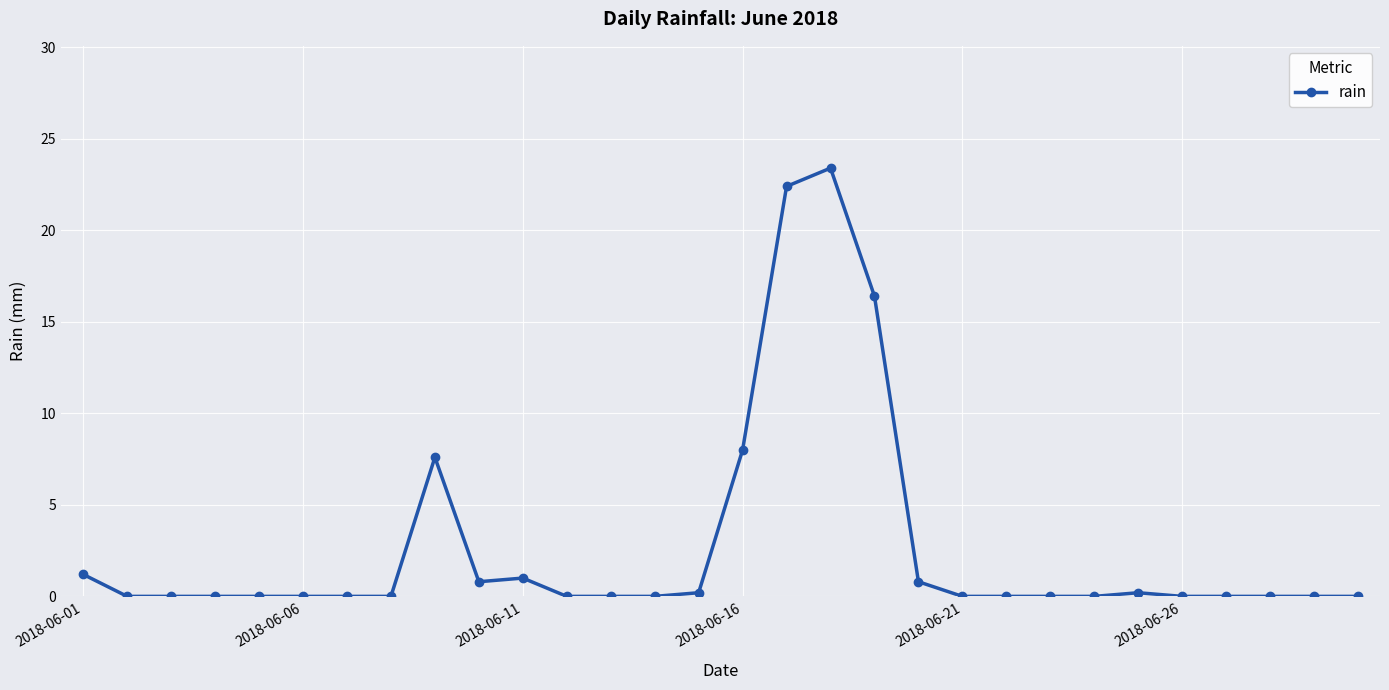

What is the average value?

2.7